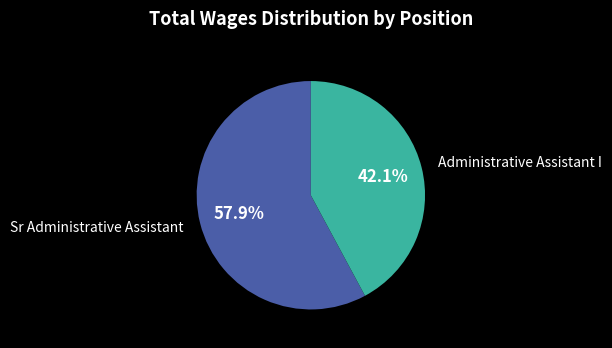

Is there a majority slice in this chart?

Yes